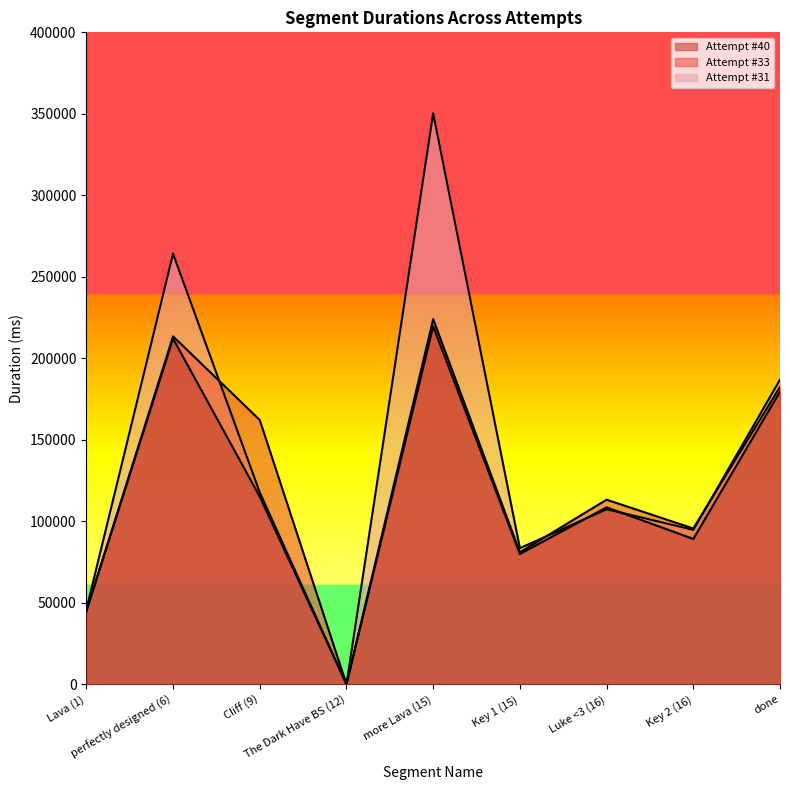

Is the value of Attempt #33's Duration (ms) at Cliff (9) greater than the value of Attempt #31's Duration (ms) at The Dark Have BS (12)?

Yes